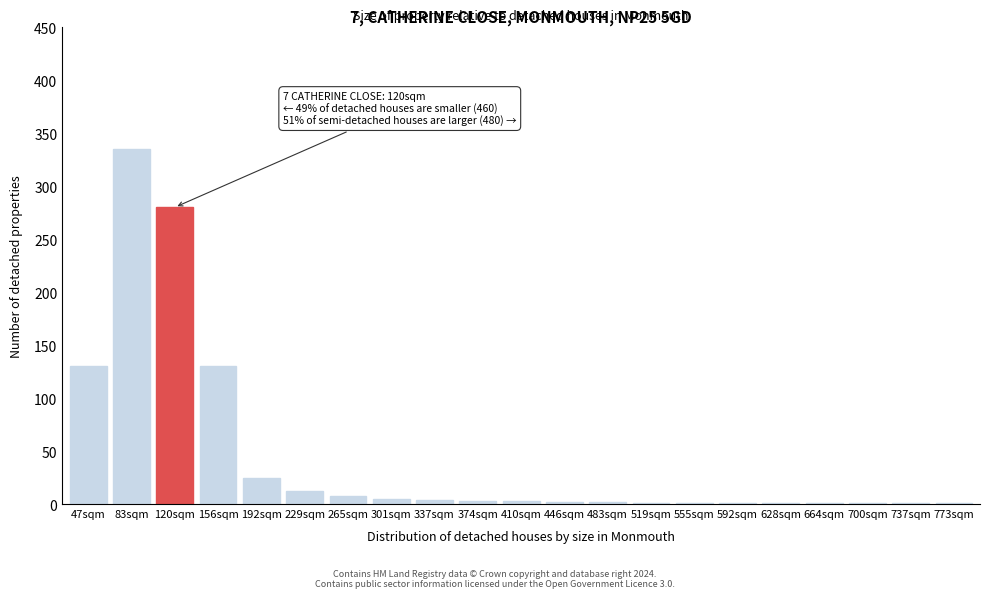

What is the maximum value shown in the chart?

335